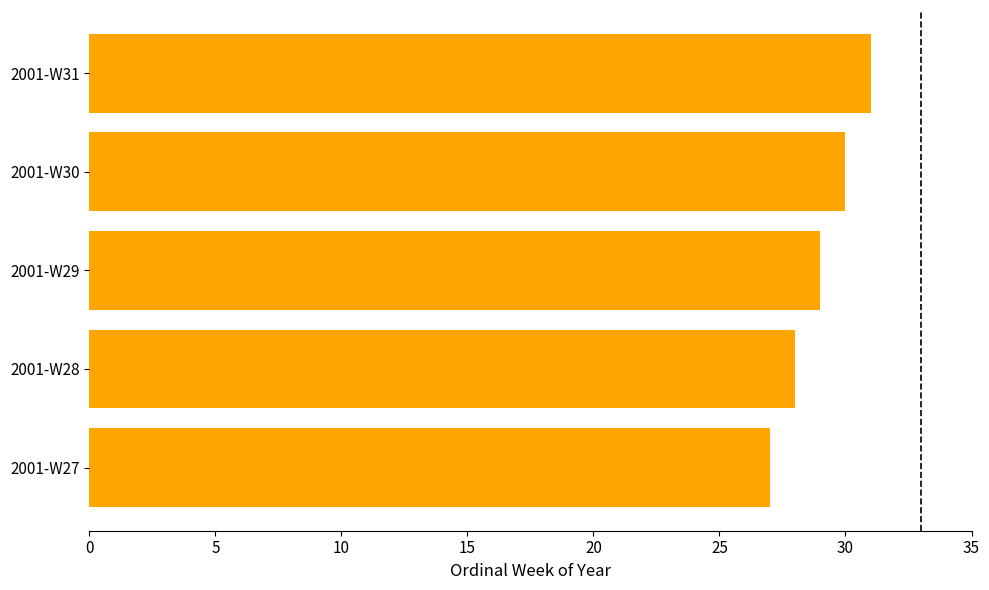

List the labels in order of value, largest first.

2001-W31, 2001-W30, 2001-W29, 2001-W28, 2001-W27